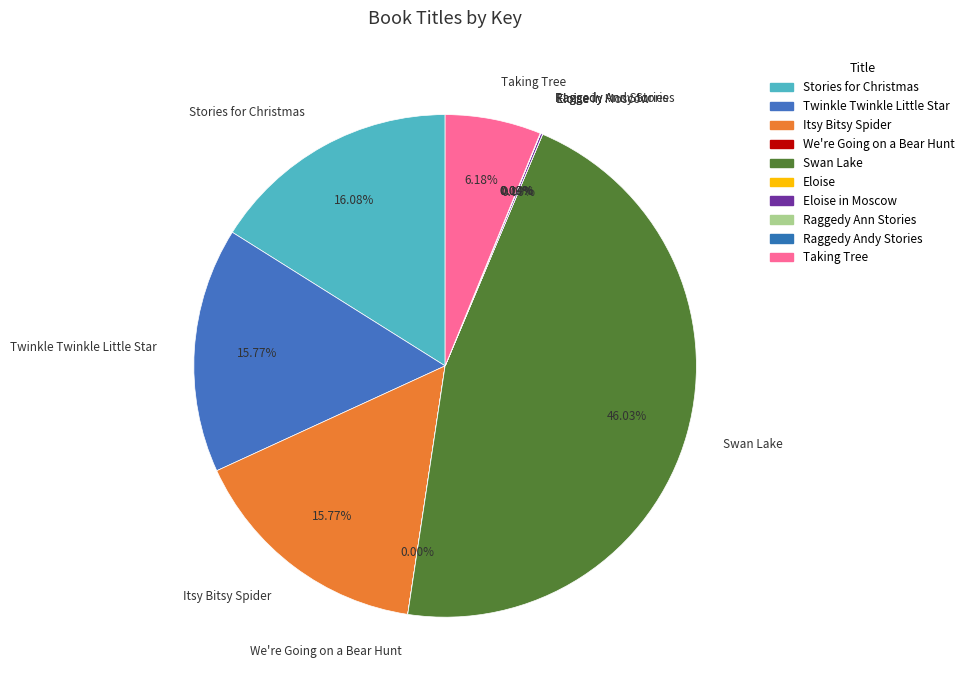

Is there any slice that represents more than half of the pie?

No